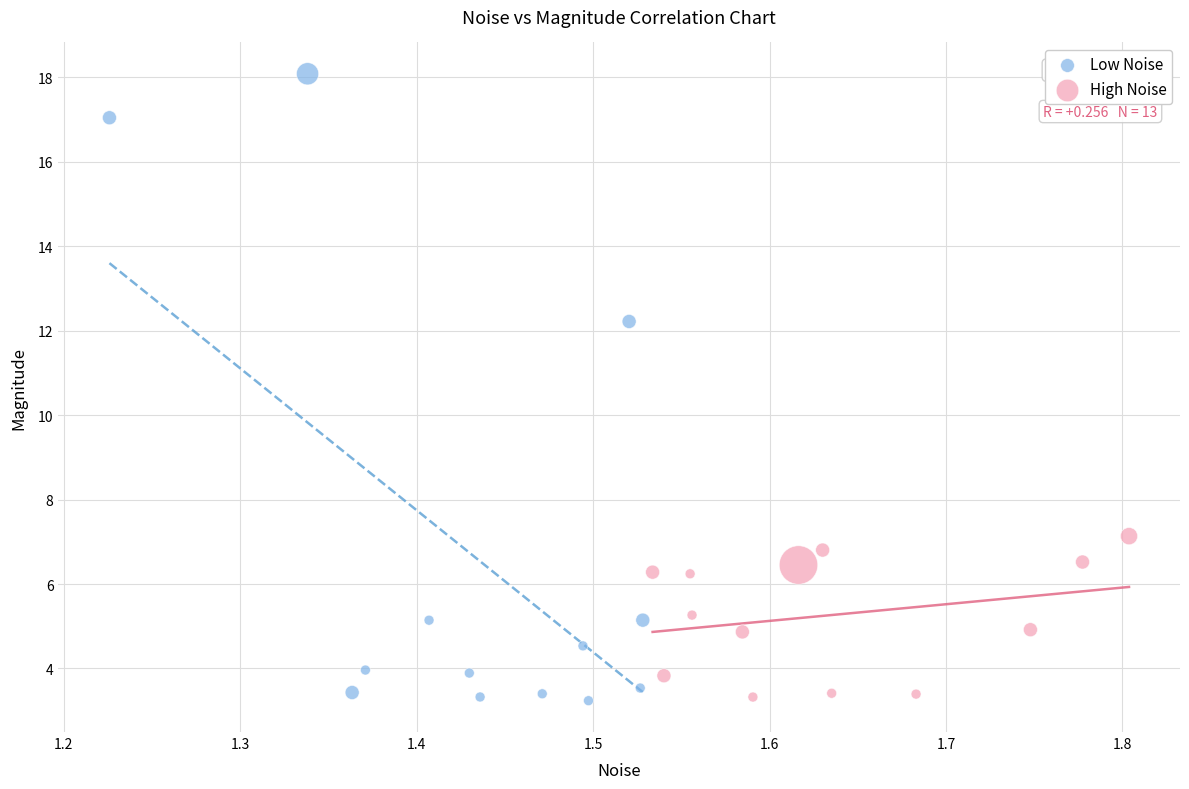

Which series has the largest Y range (max minus min)?

Low Noise